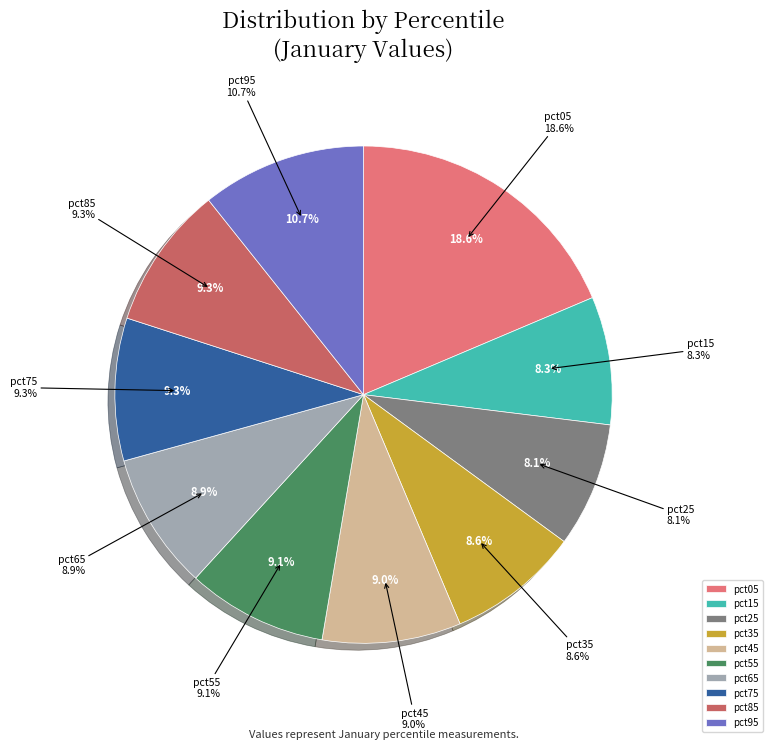

To the nearest percent, what is the difference between the largest and smallest slice percentages?

11%